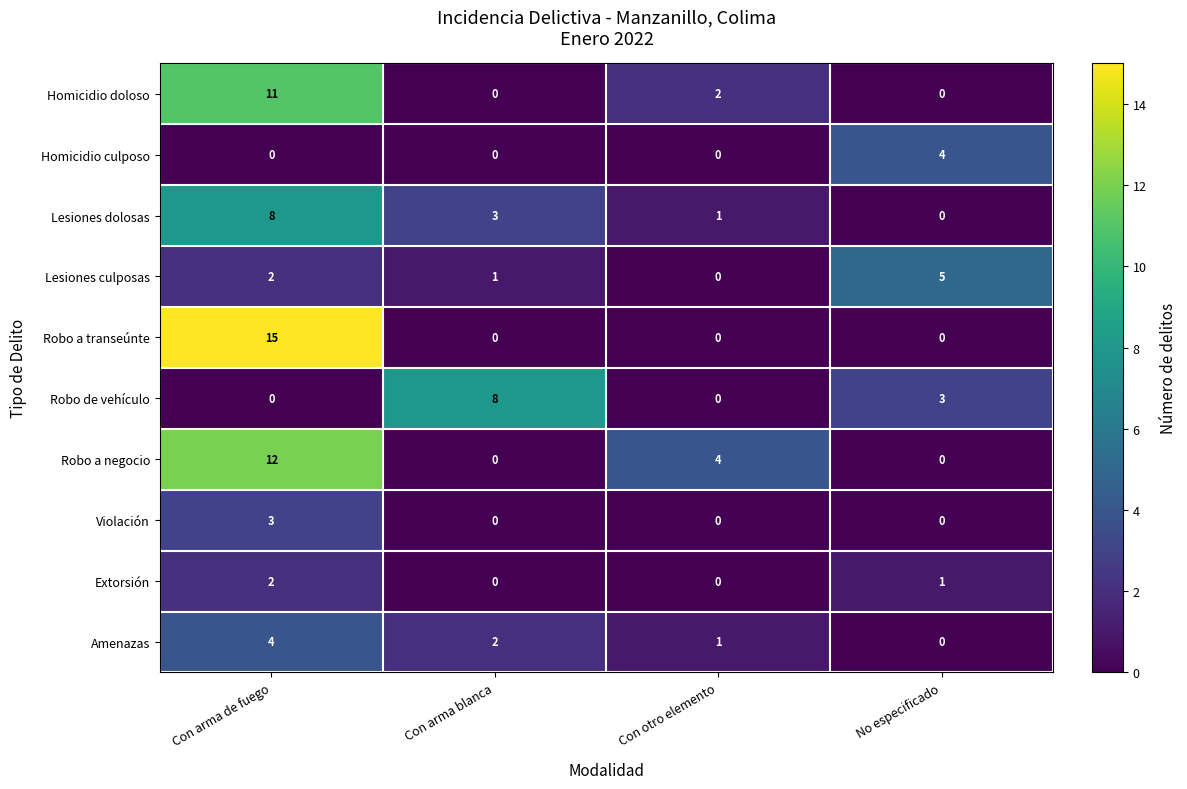

How many values in the Homicidio culposo series exceed 0?

1